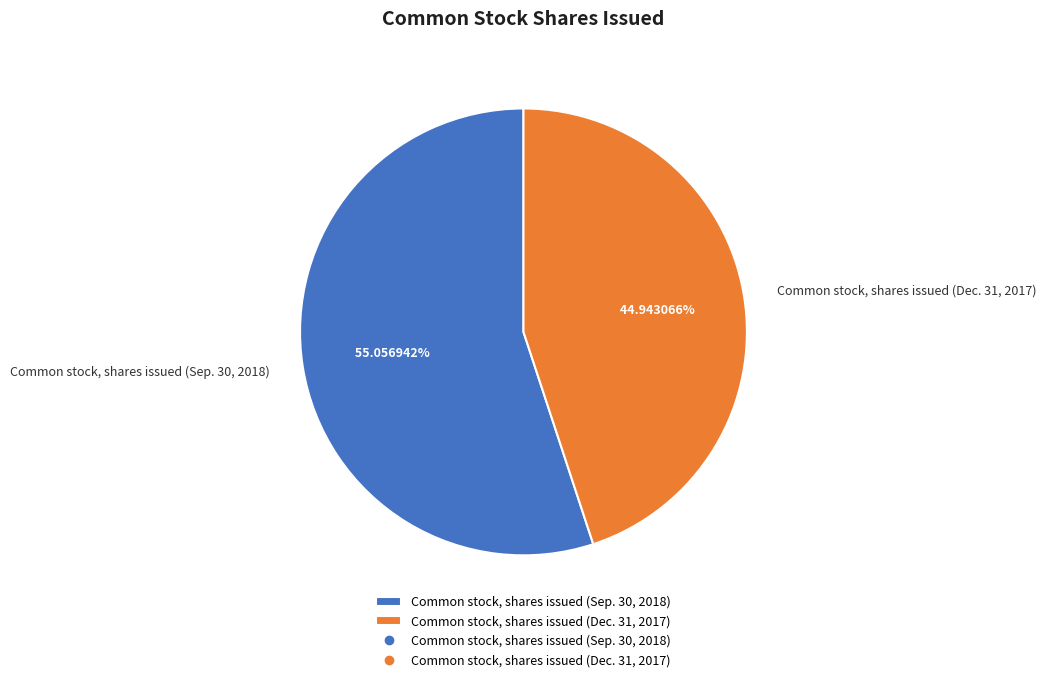

To the nearest percent, what portion does Common stock, shares issued (Sep. 30, 2018) represent?

55%